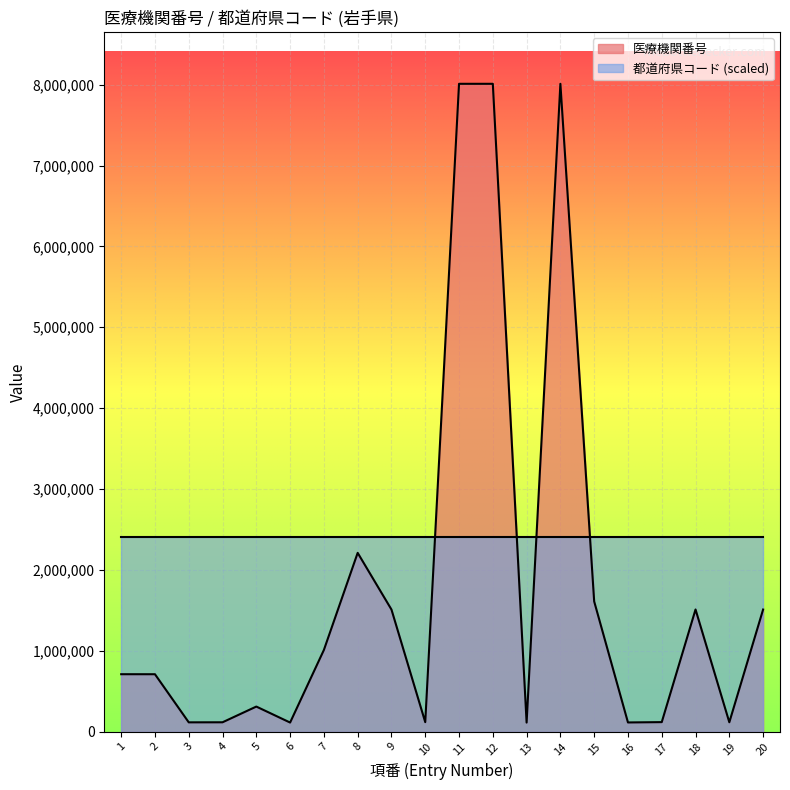

What value does the data have at 4?

116132